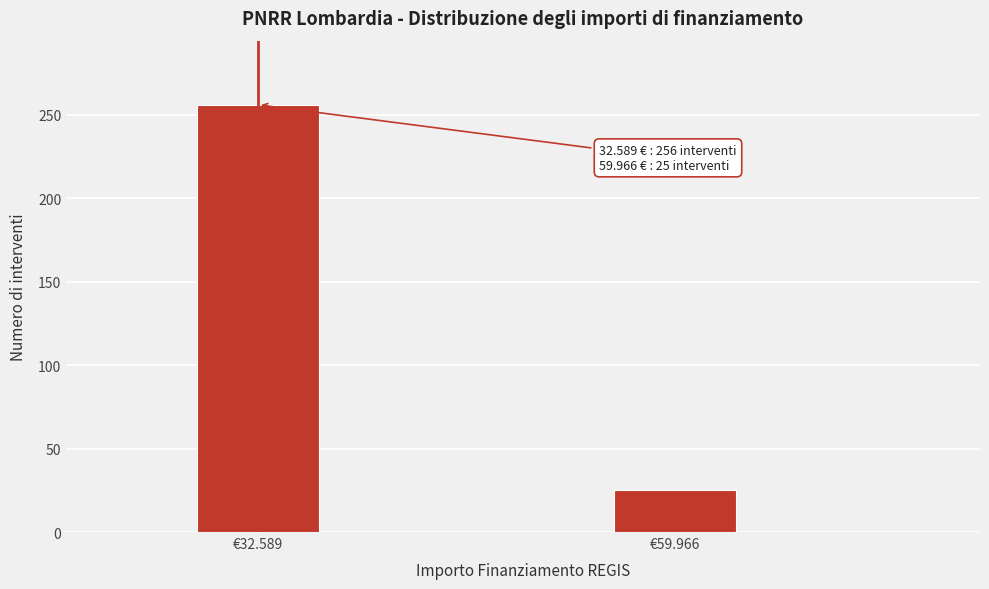

Reading left to right, list all the values displayed in this chart.

256	25